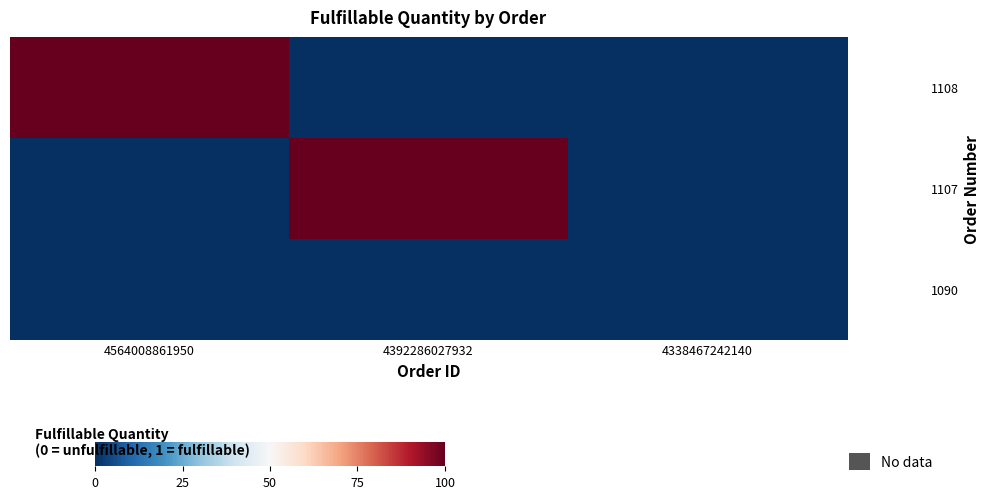

Which series has the largest range (max minus min)?

1108